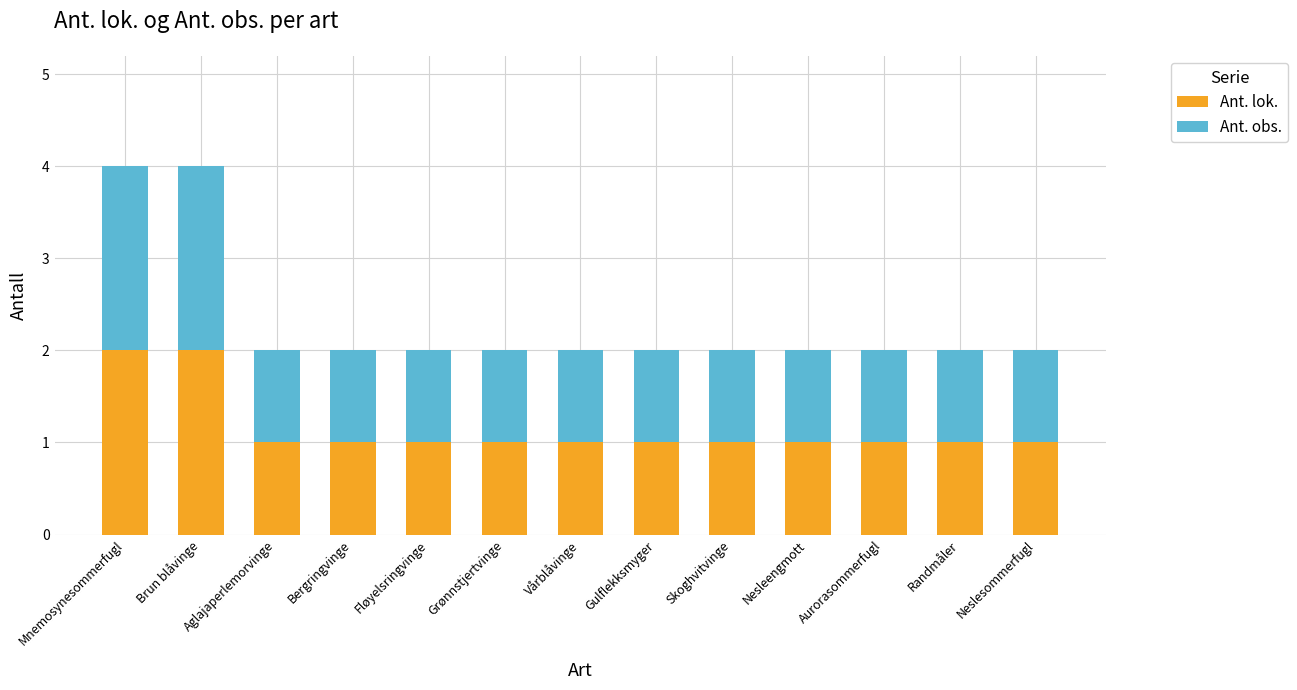

Is it true that Ant. lok. equals 1 at Fløyelsringvinge?

True